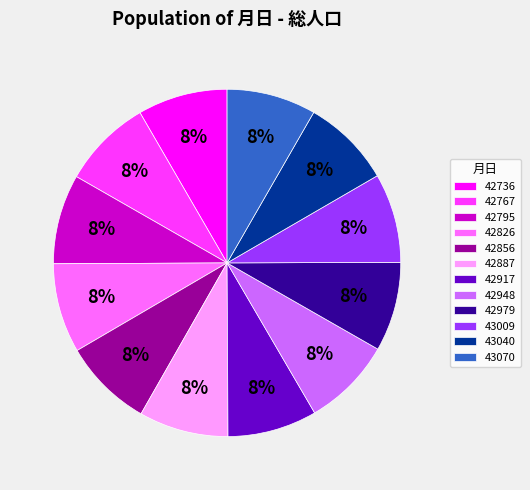

Count the number of slices in the pie.

12